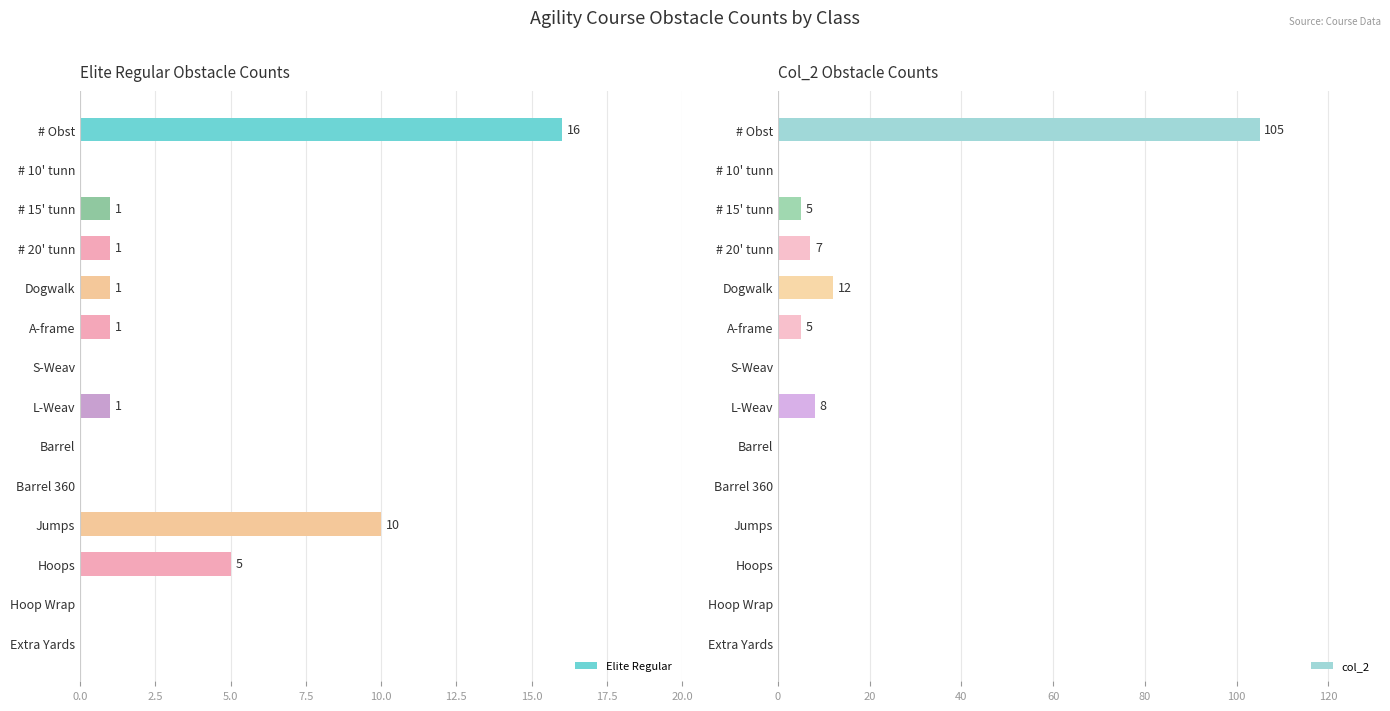

How many series are shown in this chart?

2